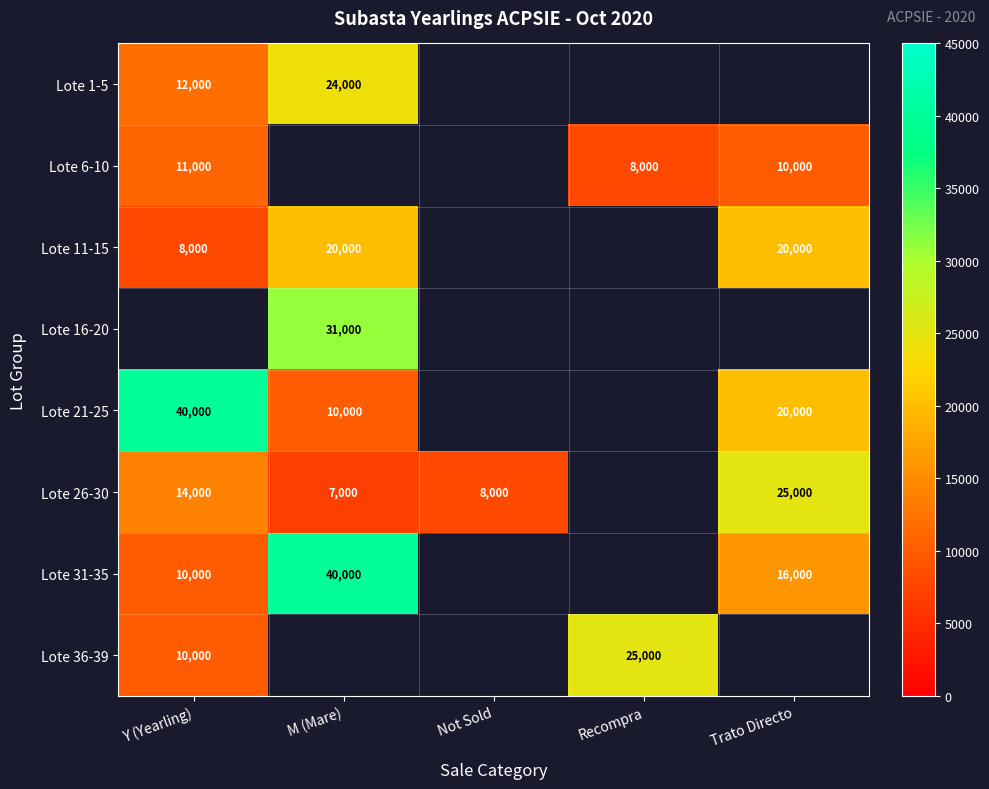

What is the difference between the Lote 21-25 values at Y (Yearling) and Trato Directo?

20000